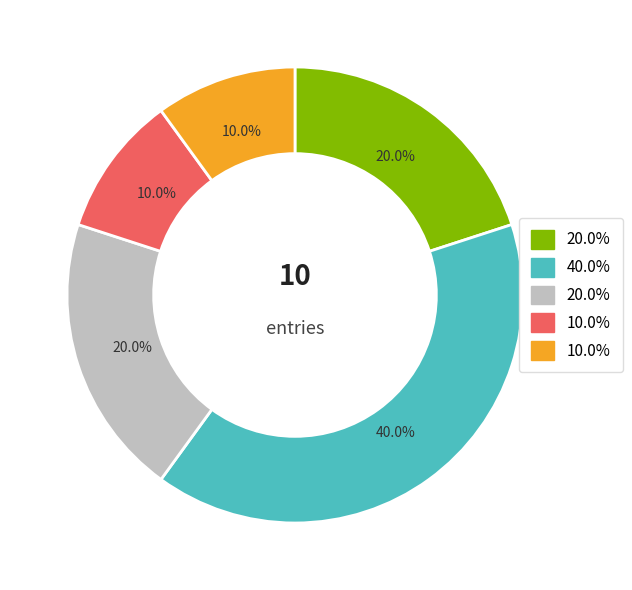

Is there a majority slice in this chart?

No